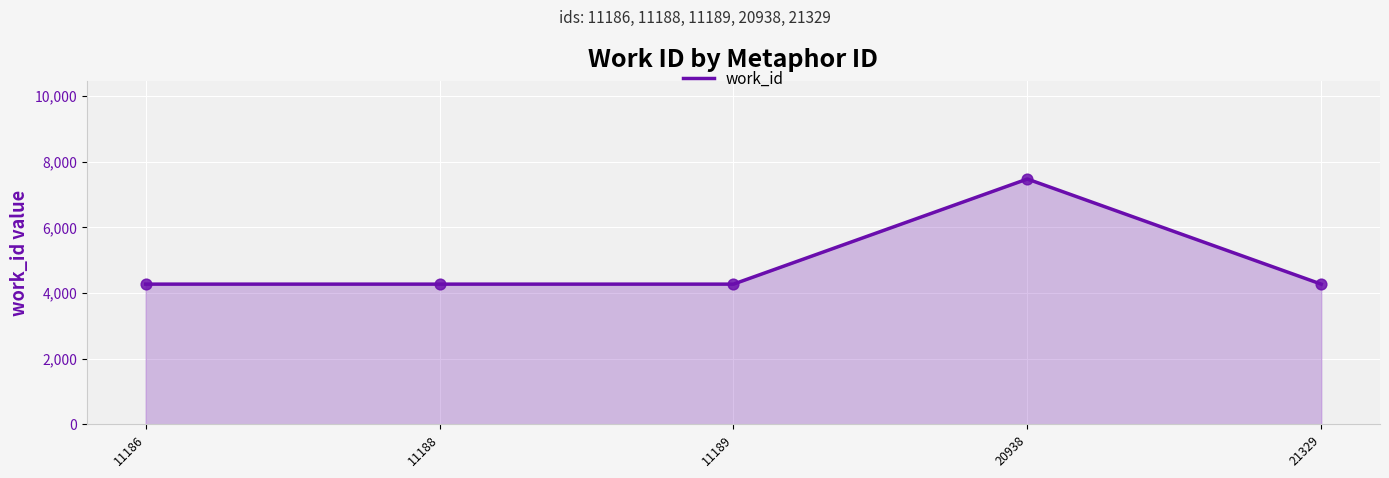

Between 20938 and 21329, which is larger?

20938